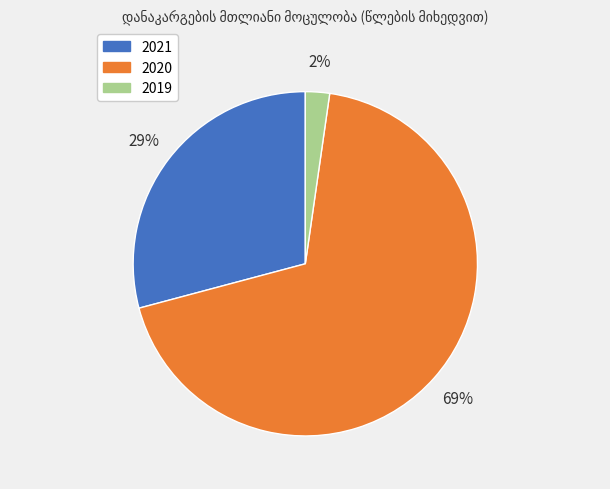

Is the sum of 2021 and 2020 greater than half?

Yes